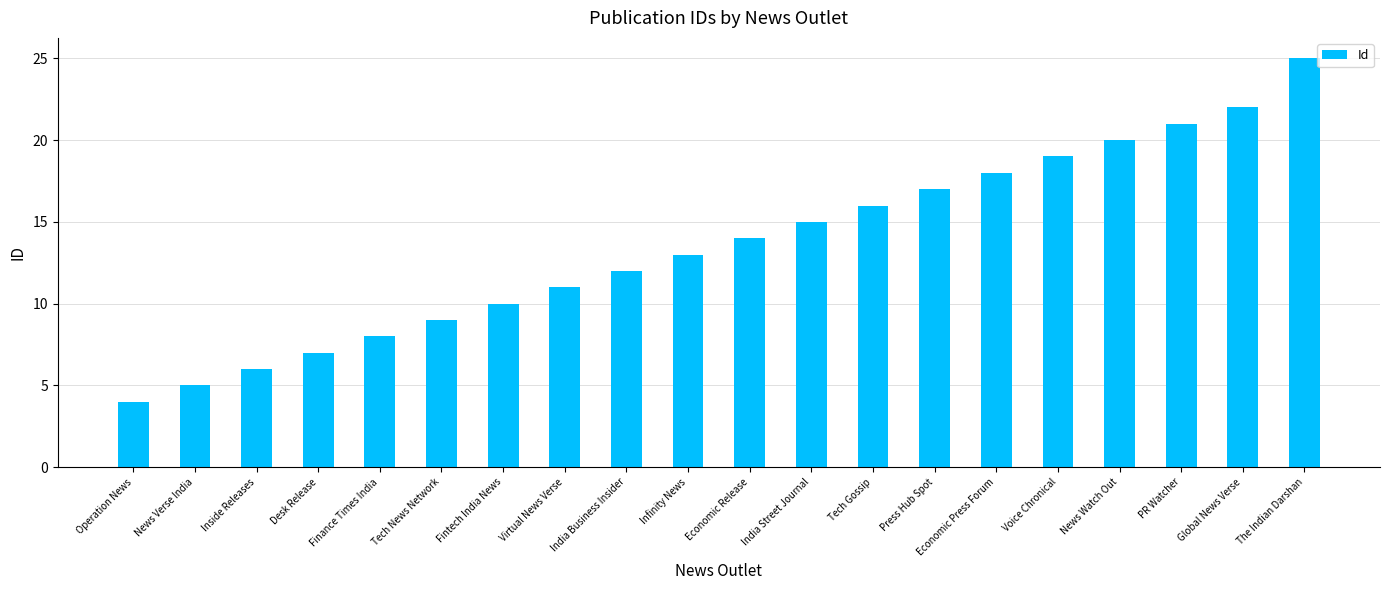

Rank the categories by value from highest to lowest.

The Indian Darshan, Global News Verse, PR Watcher, News Watch Out, Voice Chronical, Economic Press Forum, Press Hub Spot, Tech Gossip, India Street Journal, Economic Release, Infinity News, India Business Insider, Virtual News Verse, Fintech India News, Tech News Network, Finance Times India, Desk Release, Inside Releases, News Verse India, Operation News